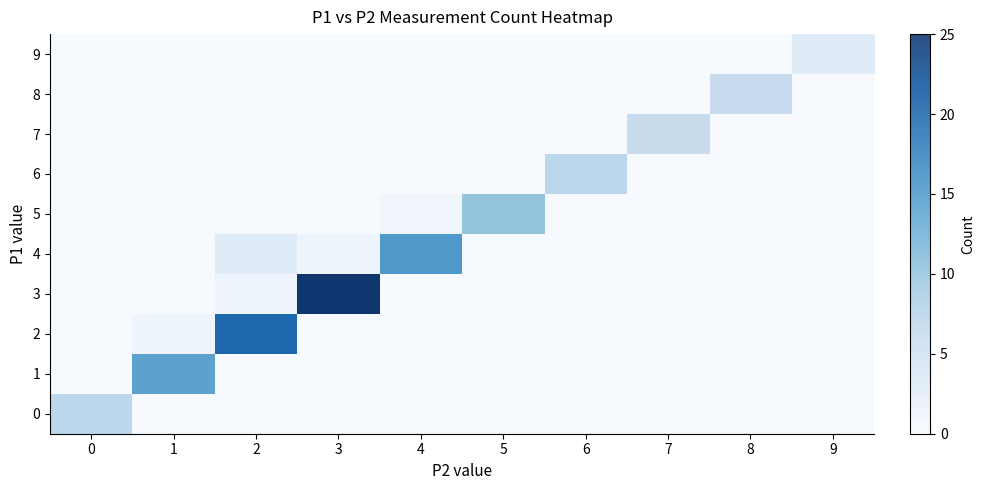

Between 6 and 9, which is larger?

6